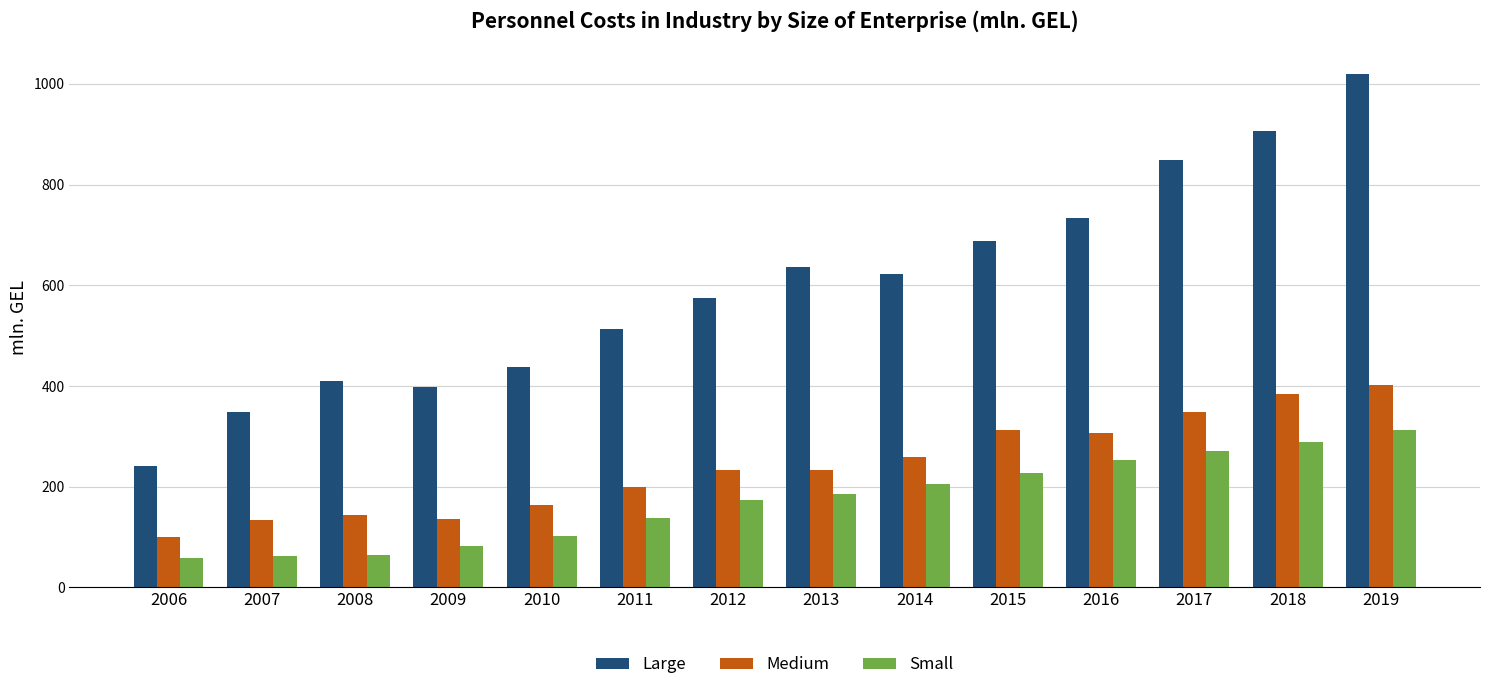

What is the difference between the highest and lowest values at 2012?

400.5